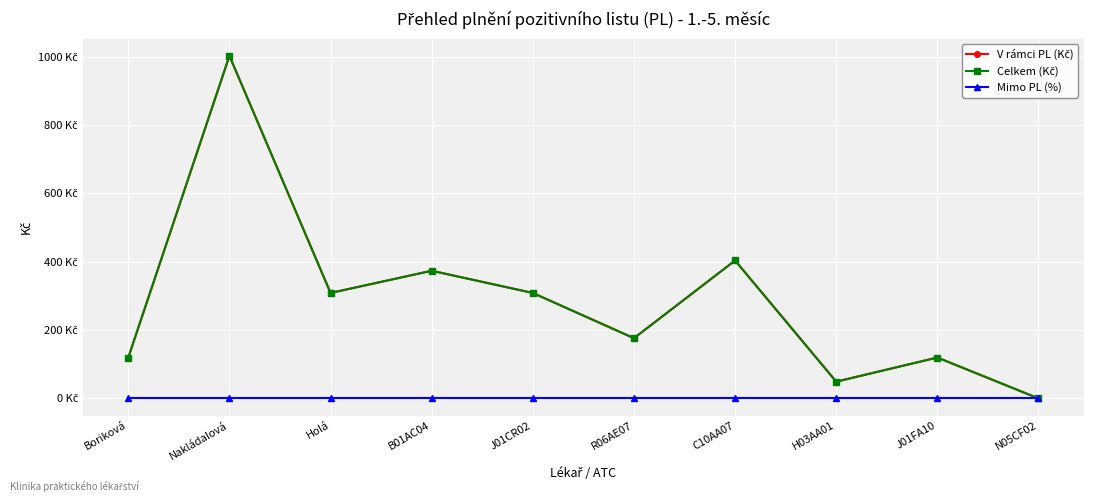

Does the chart have visible grid lines?

Yes